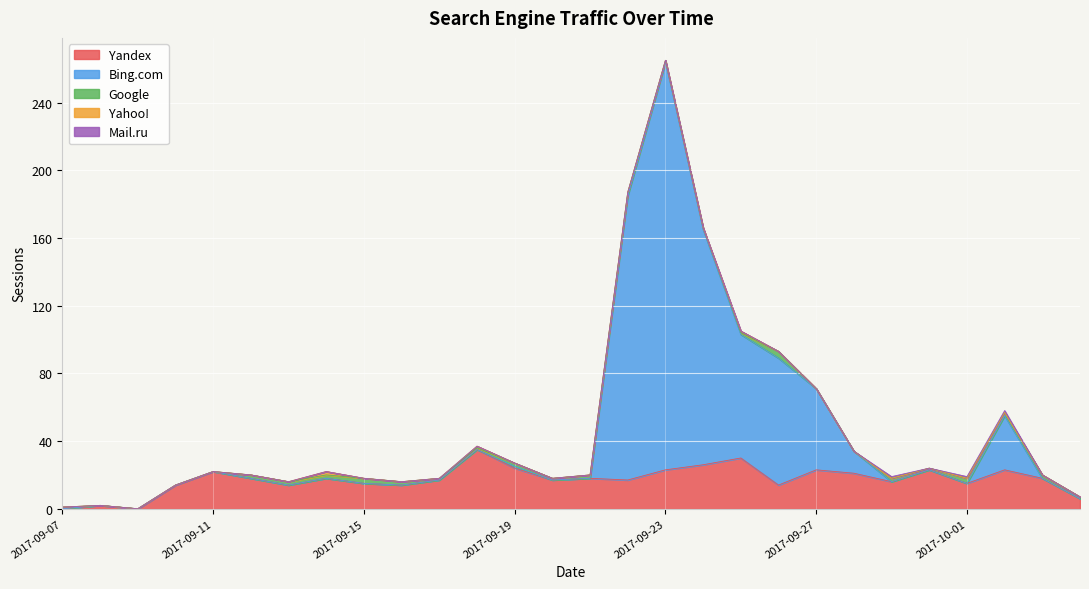

True or false: Yandex and Yahoo! intersect in this chart.

False